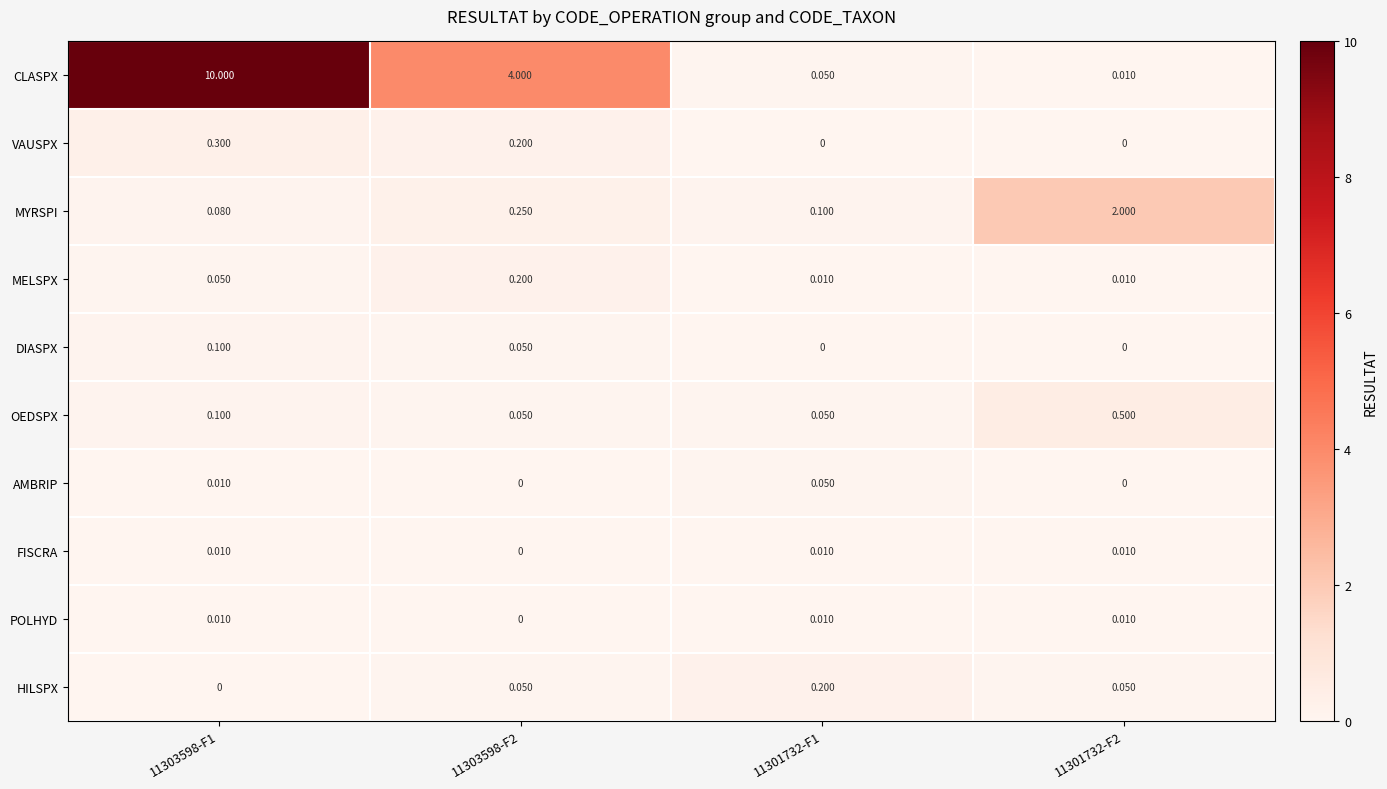

Between 11303598-F2 and 11301732-F2, which series saw the biggest shift?

CLASPX